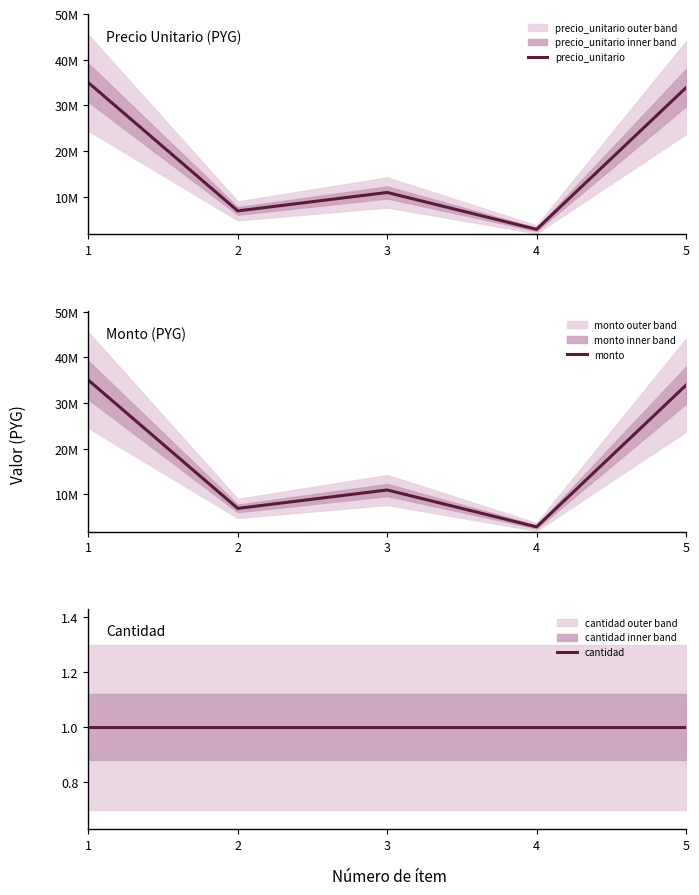

What is the difference between the monto values at 3 and 4?

8070000